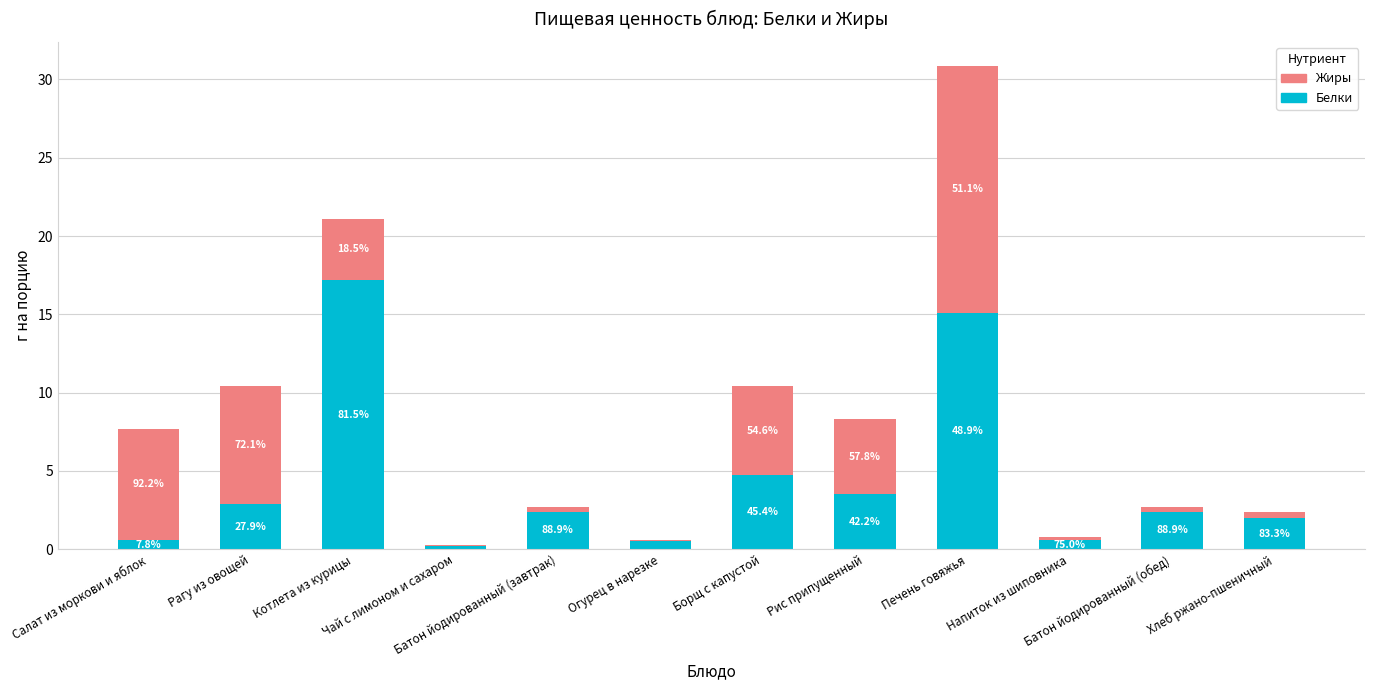

How many bars are there in total?

12